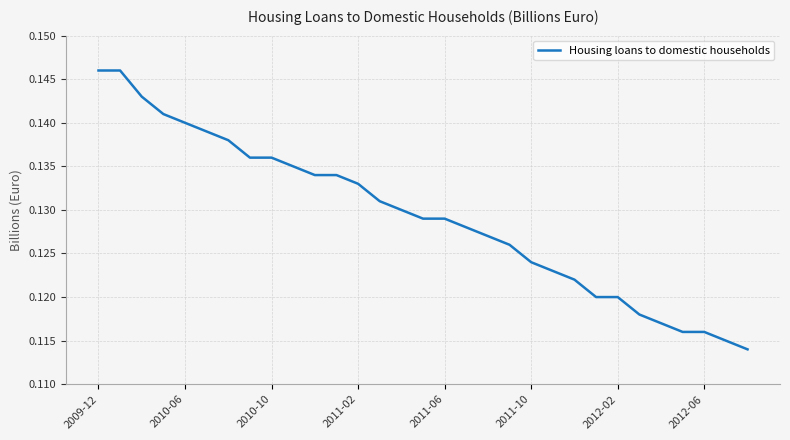

What is the value of the 6th point from the left?

0.1